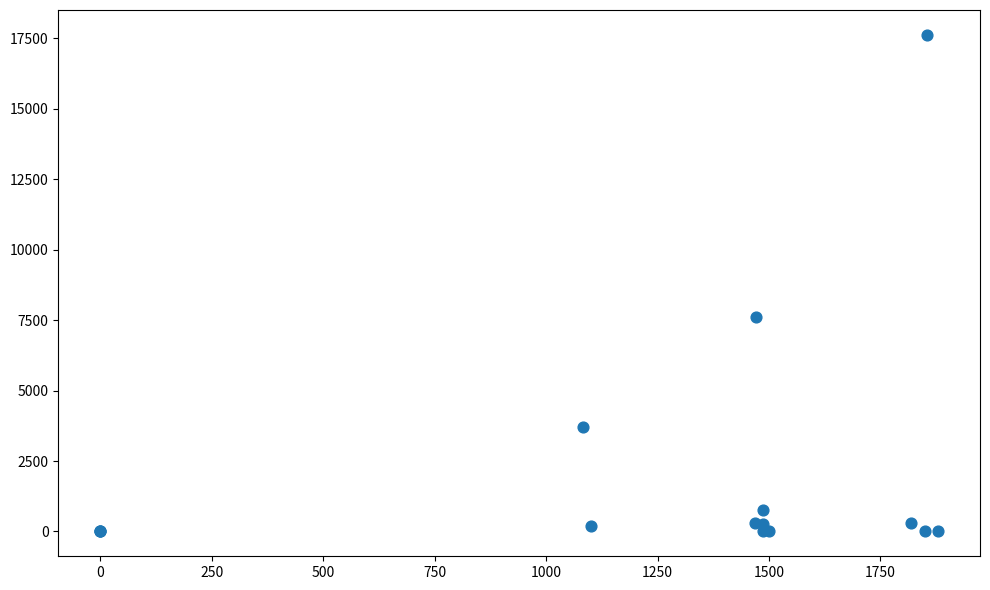

What Y value in the scatter plot is closest to 8812?

7598.9